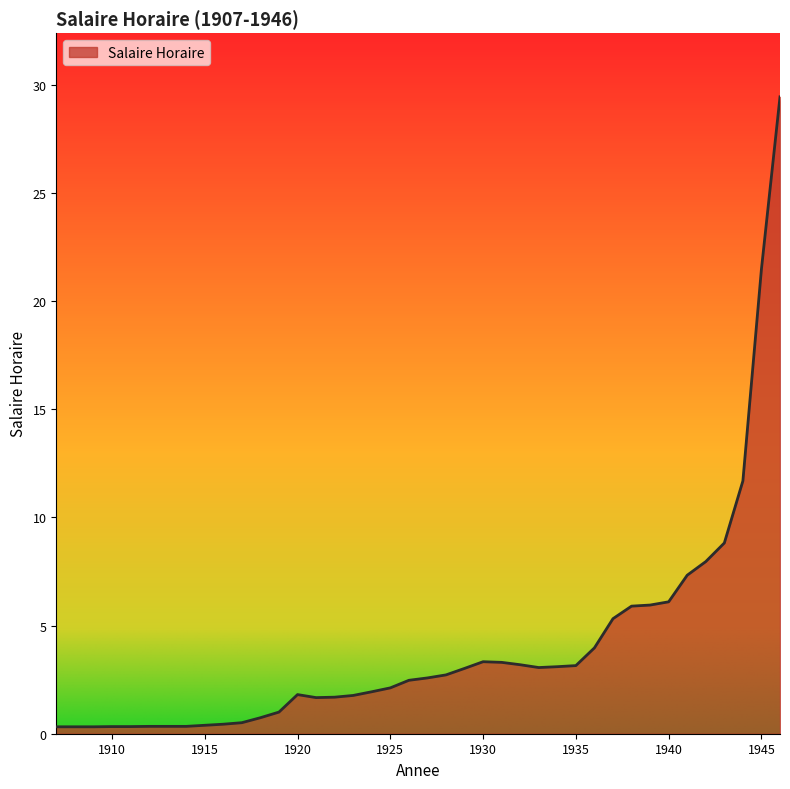

Does the chart display data point markers on the line(s)?

No